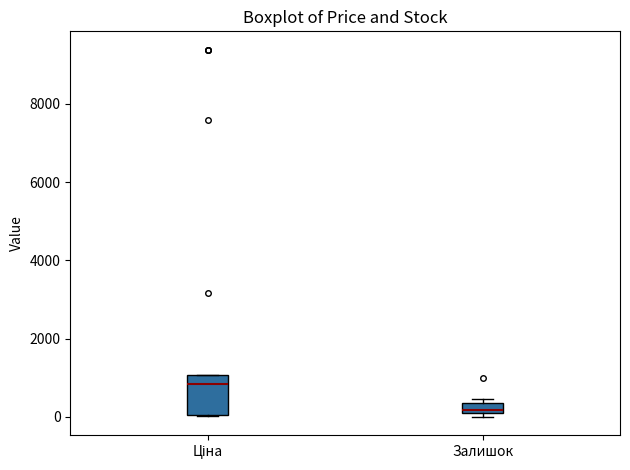

Which box's median line is the highest?

Ціна